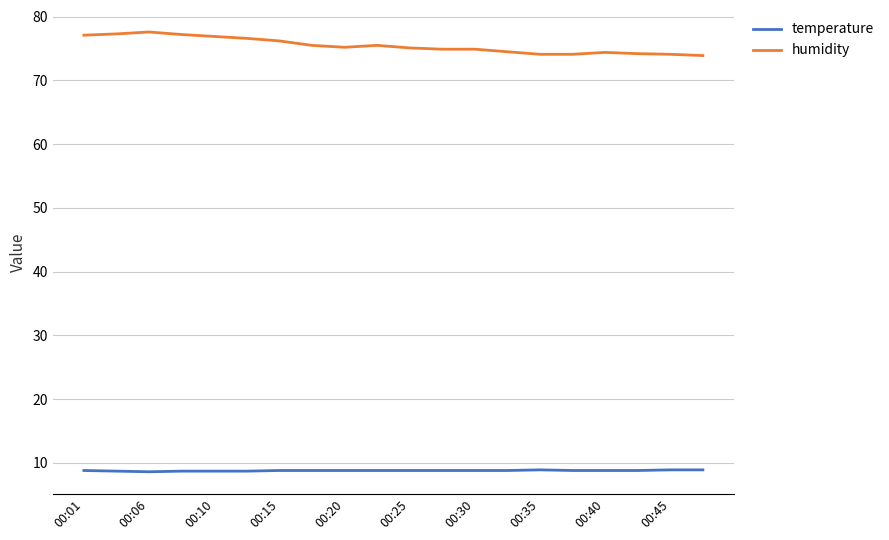

True or false: humidity and temperature intersect in this chart.

False